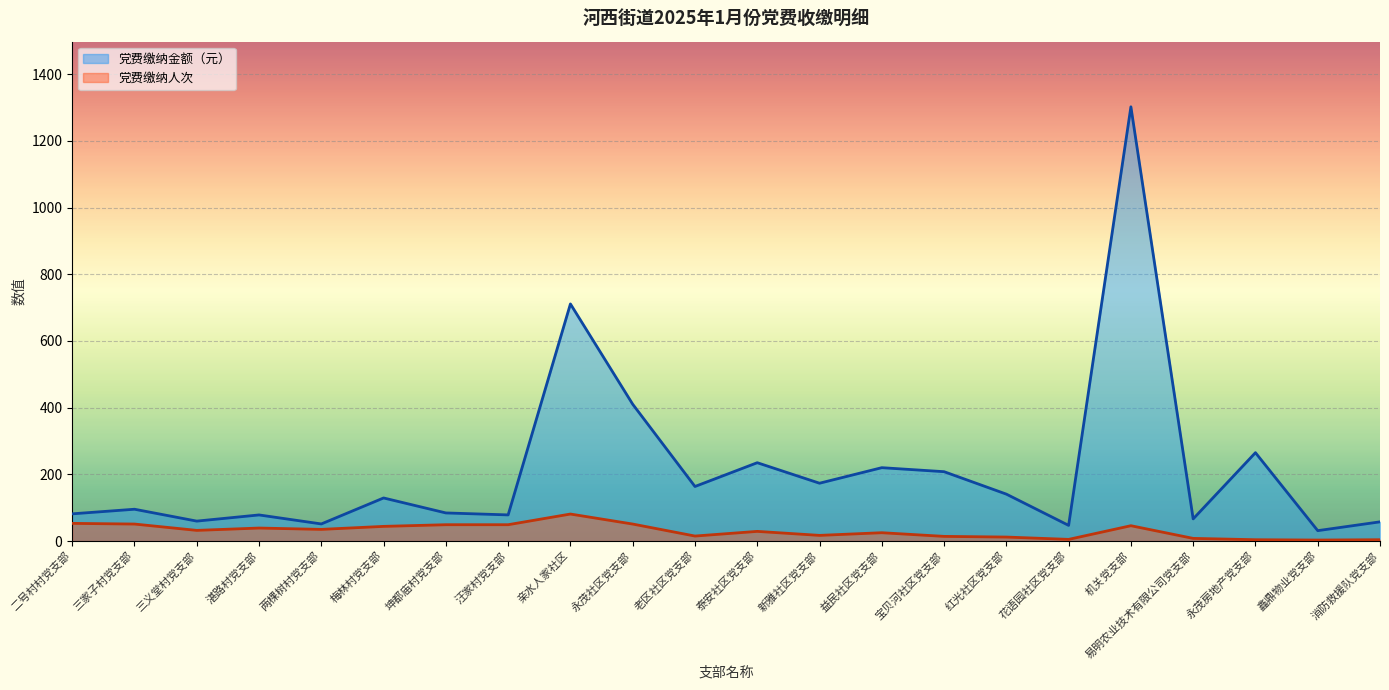

Reading left to right, transcribe all the data shown in this chart.

党费缴纳人次: 二号村村党支部=53.0	三家子村党支部=51.0	三义堂村党支部=32.0	湛路村党支部=39.0	两棵树村党支部=35.0	梅林村党支部=44.0	坤都庙村党支部=49.0	汪家村党支部=49.0	亲水人家社区=81.0	永茂社区党支部=51.0	老区社区党支部=15.0	泰安社区党支部=29.0	新雅社区党支部=17.0	益民社区党支部=25.0	宝贝河社区党支部=14.0	红光社区党支部=12.0	花语园社区党支部=5.0	机关党支部=46.0	易明农业技术有限公司党支部=8.0	永茂房地产党支部=4.0	鑫鼎物业党支部=3.0	消防救援队党支部=4.0
党费缴纳金额（元）: 二号村村党支部=81.6	三家子村党支部=95.4	三义堂村党支部=59.8	湛路村党支部=78.3	两棵树村党支部=51.3	梅林村党支部=129.2	坤都庙村党支部=84.3	汪家村党支部=78.4	亲水人家社区=711.0	永茂社区党支部=410.3	老区社区党支部=163.6	泰安社区党支部=234.9	新雅社区党支部=173.4	益民社区党支部=220.0	宝贝河社区党支部=208.0	红光社区党支部=140.7	花语园社区党支部=47.0	机关党支部=1302.0	易明农业技术有限公司党支部=66.4	永茂房地产党支部=265.0	鑫鼎物业党支部=31.2	消防救援队党支部=57.6